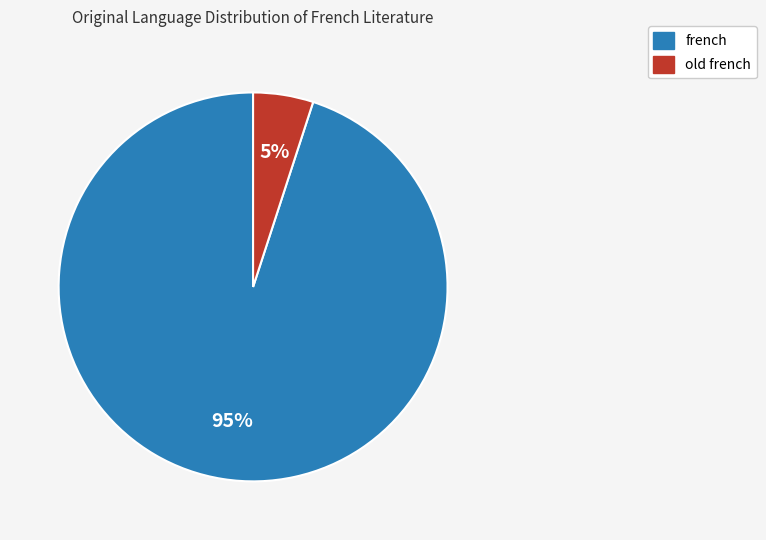

Does any single category account for the majority?

Yes